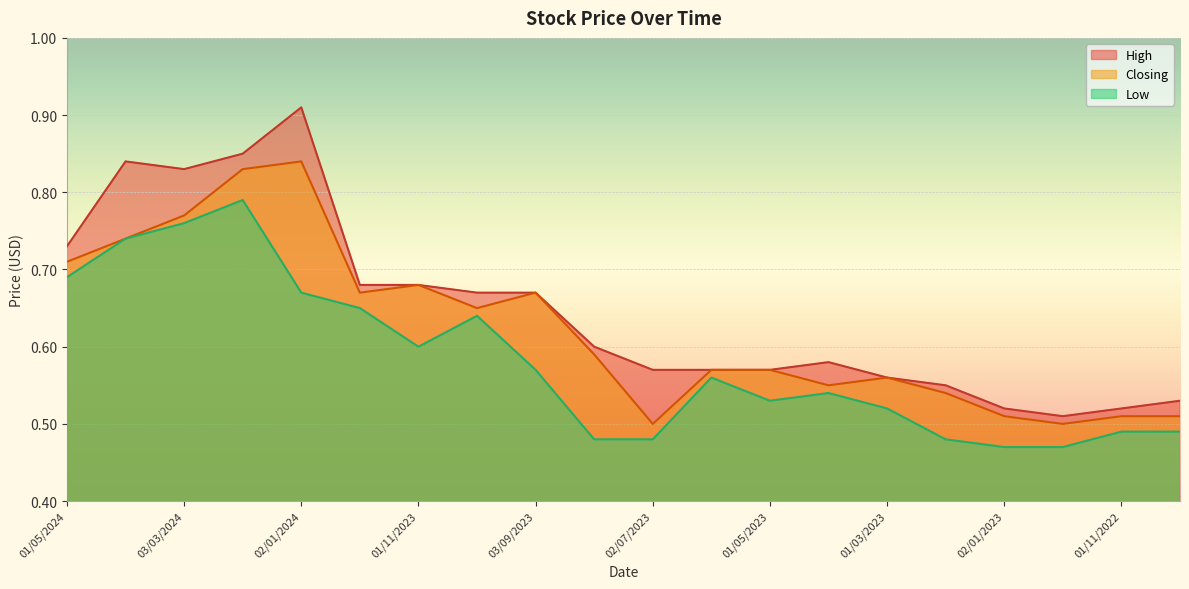

What is the total value across all series at 01/04/2024?

2.3